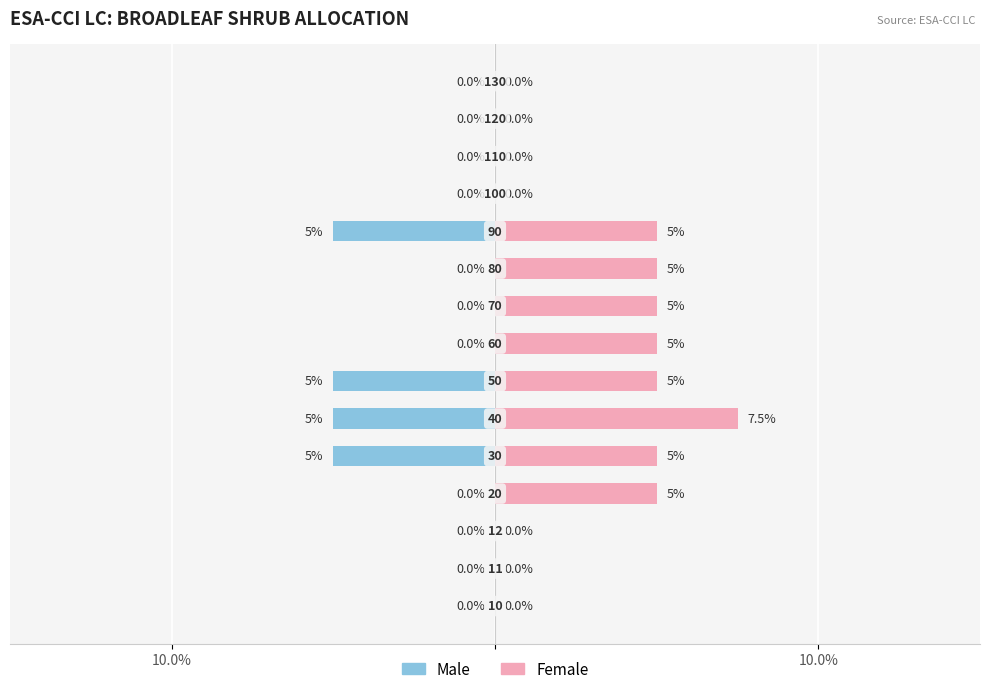

What are all the series names shown in the legend?

Male, Female